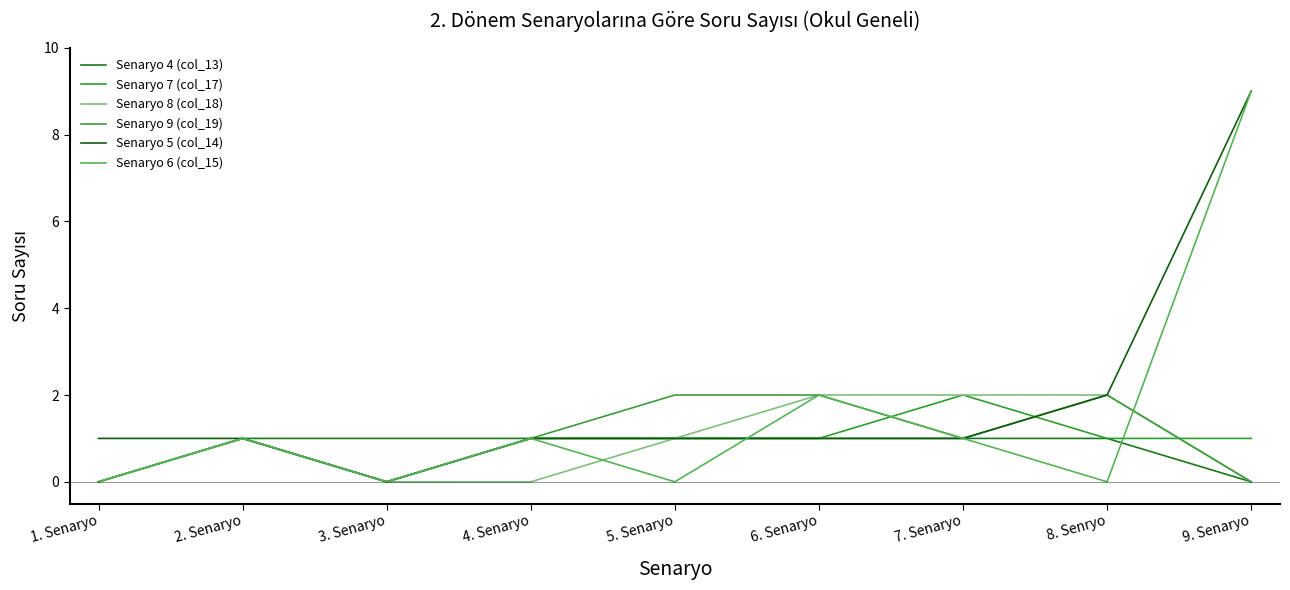

Count the Senaryo 7 (col_17) values in the range 1 to 2.

7